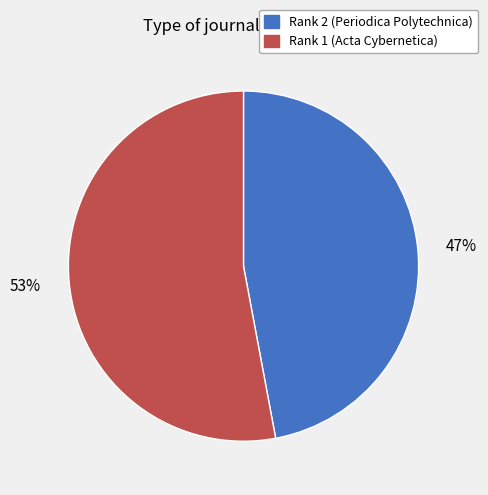

How many segments does this pie chart have?

2